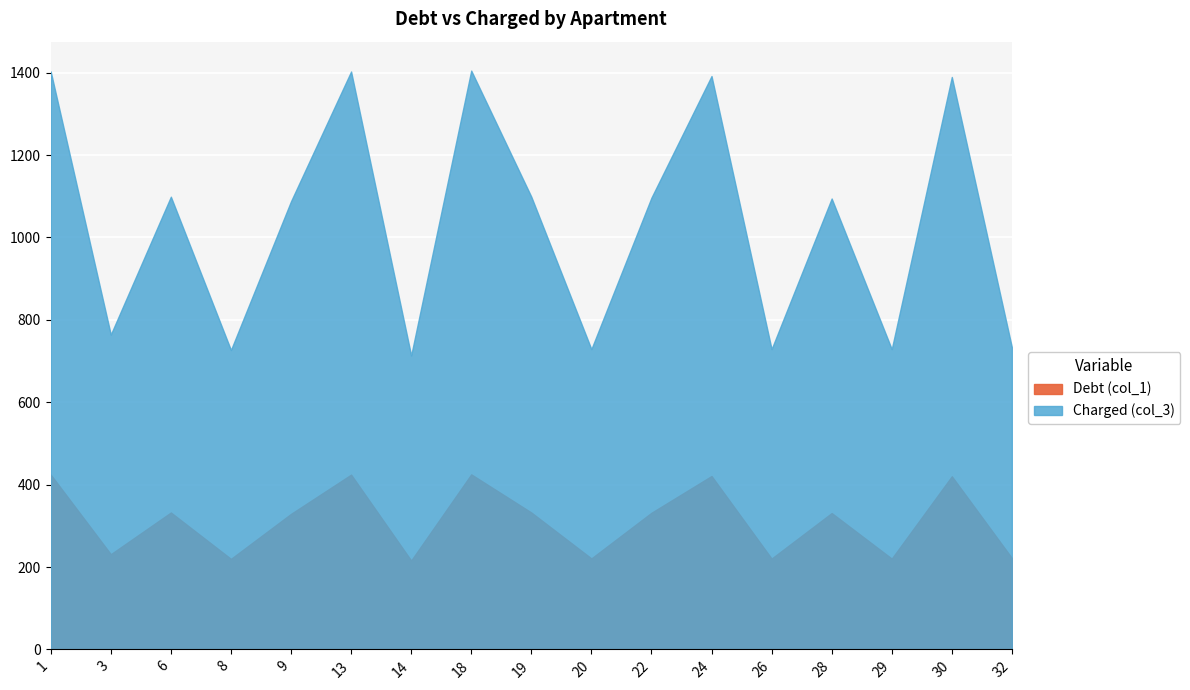

How many series are shown in this chart?

2